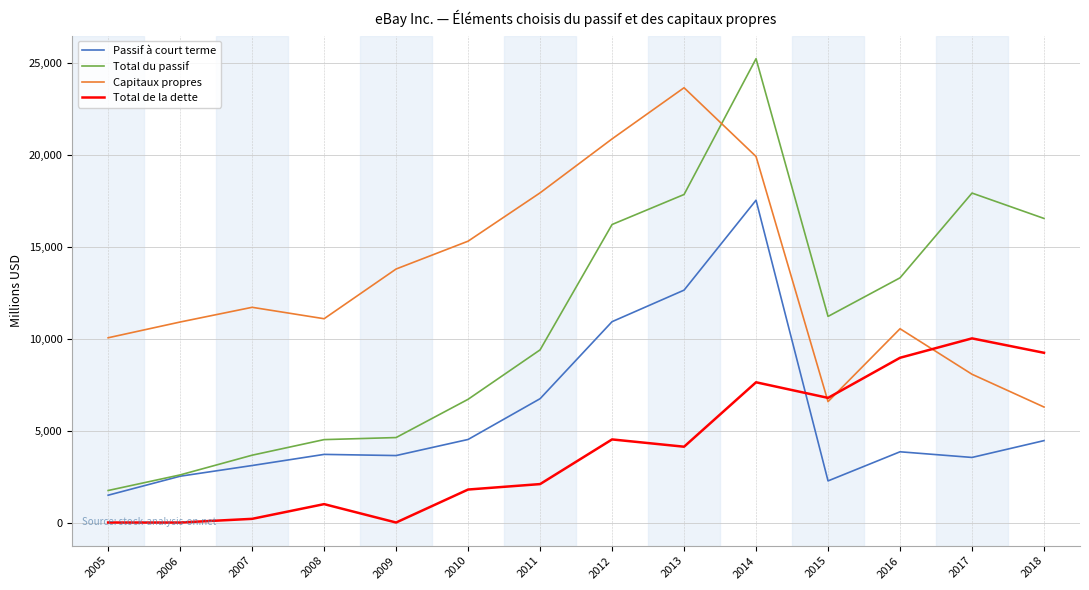

Where is Passif à court terme nearest to the value 9508?

2012